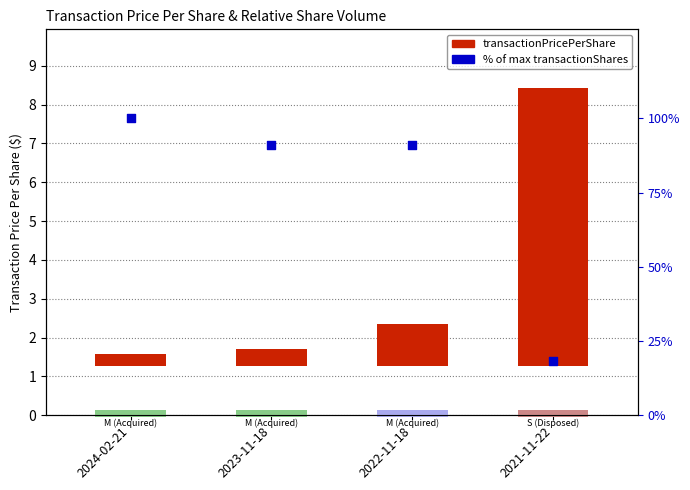

Which series has the widest spread of Y values?

% of max transactionShares